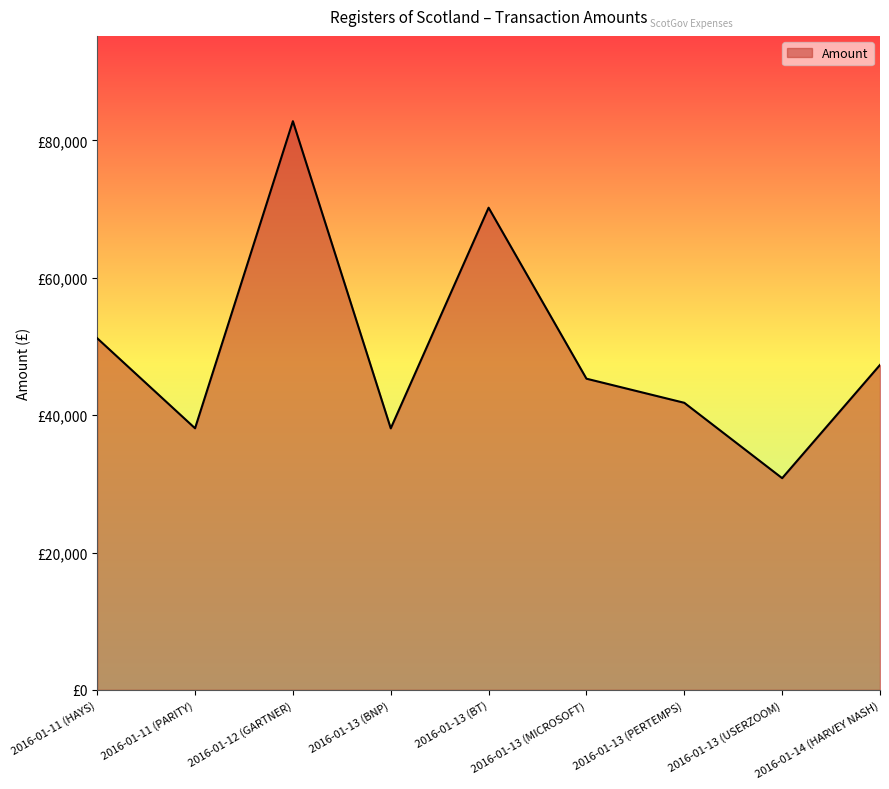

At which category does the chart reach its peak across all series?

2016-01-12 (GARTNER)